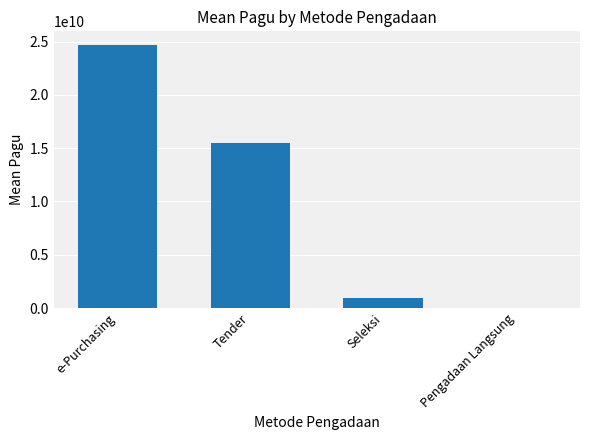

Are the bars grouped side by side (vs. stacked)?

No